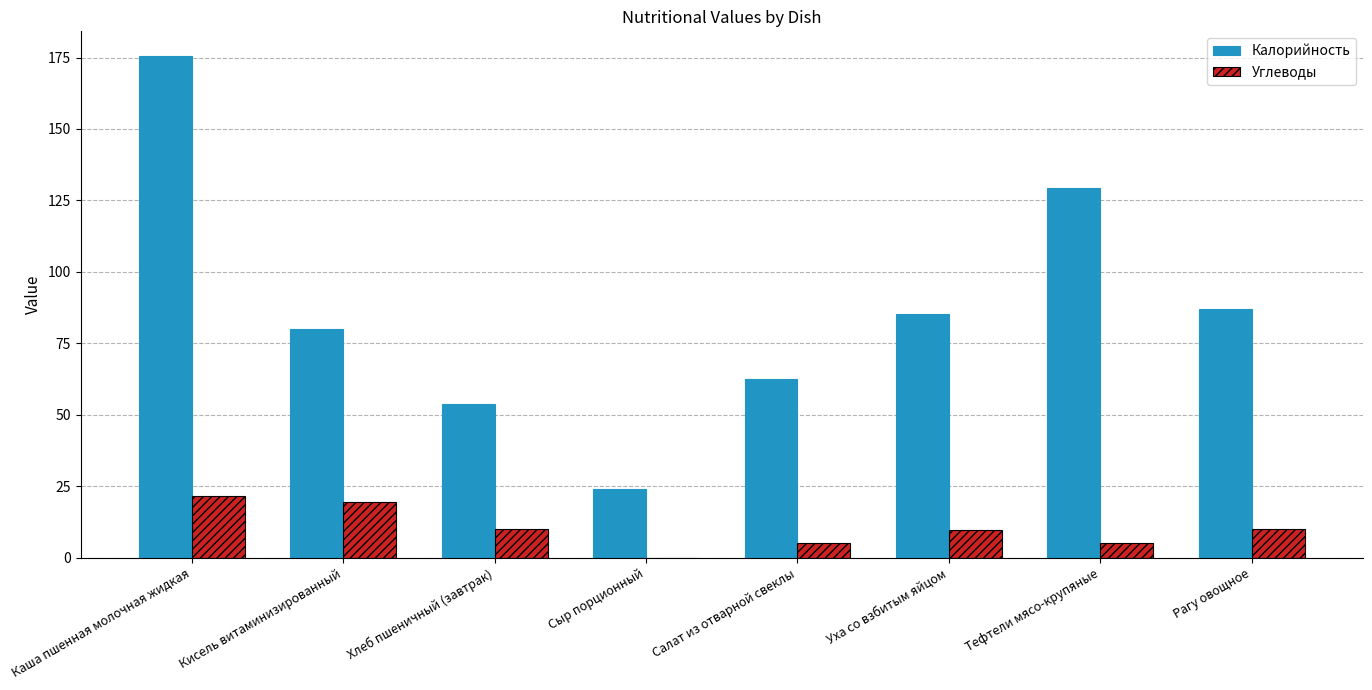

What is the spread (max minus min) of values at Салат из отварной свеклы?

57.6